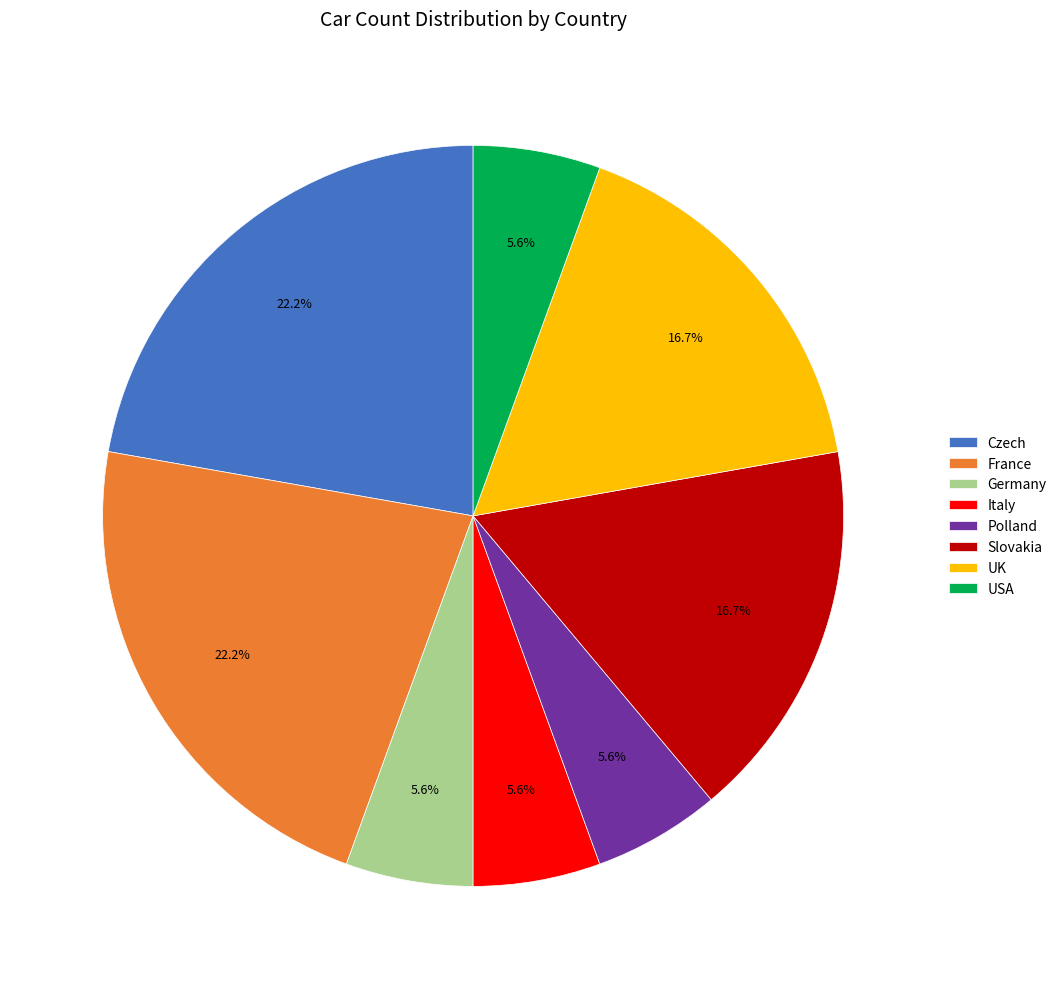

To the nearest percent, what percentage of the pie is Czech?

22%